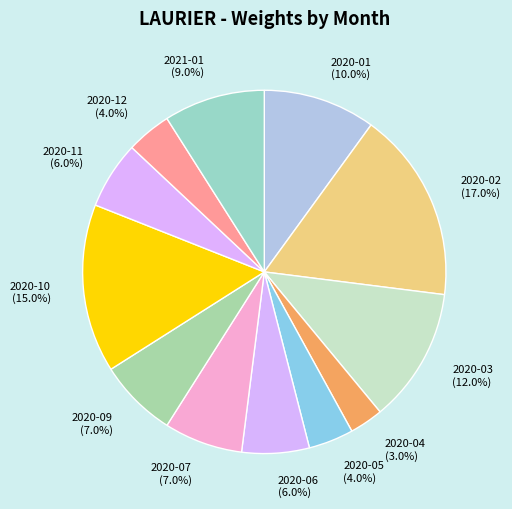

What is the ratio of the value at 2020-03 to the value at 2020-12?

3.0